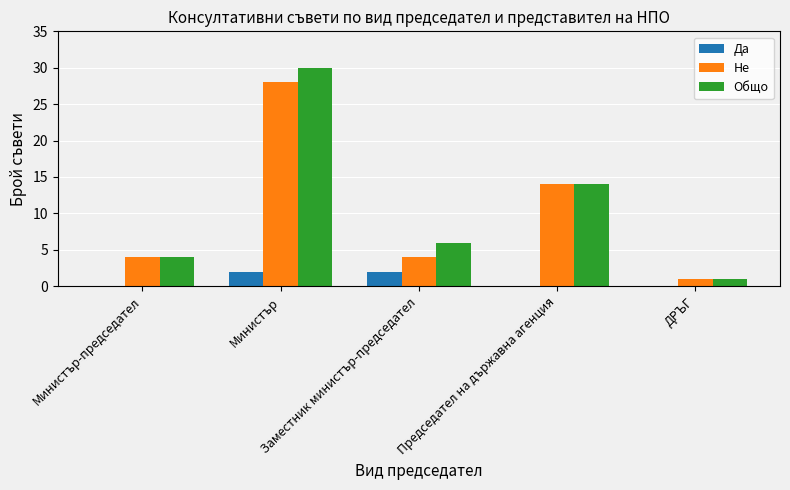

Reading left to right, list all the values displayed in this chart.

Да: Министър-председател=0	Министър=2	Заместник министър-председател=2	Председател на държавна агенция=0	ДРЪГ=0
Не: Министър-председател=4	Министър=28	Заместник министър-председател=4	Председател на държавна агенция=14	ДРЪГ=1
Общо: Министър-председател=4	Министър=30	Заместник министър-председател=6	Председател на държавна агенция=14	ДРЪГ=1